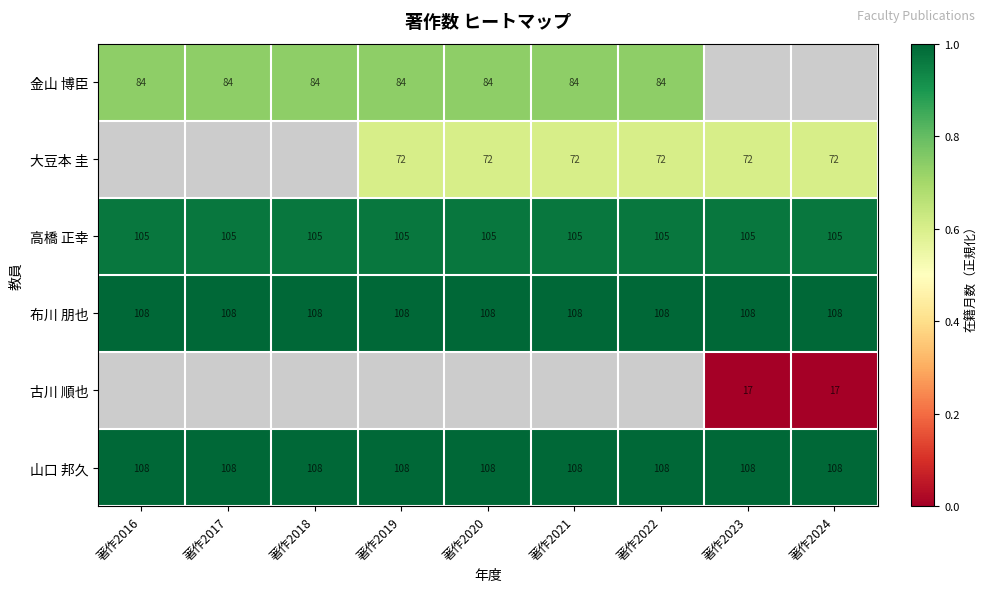

Which series has the largest total across all categories?

布川 朋也